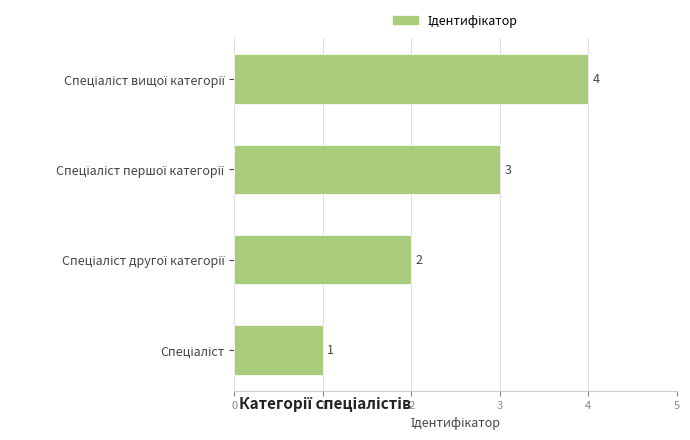

Count the values in the range 2 to 4.

3